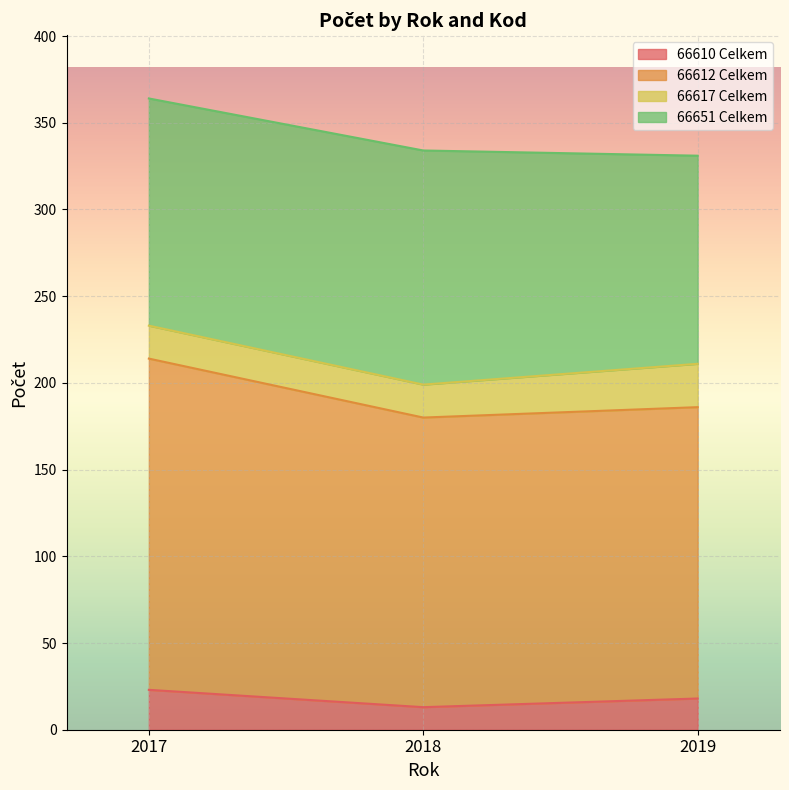

What is the total value across all series at 2018?

334